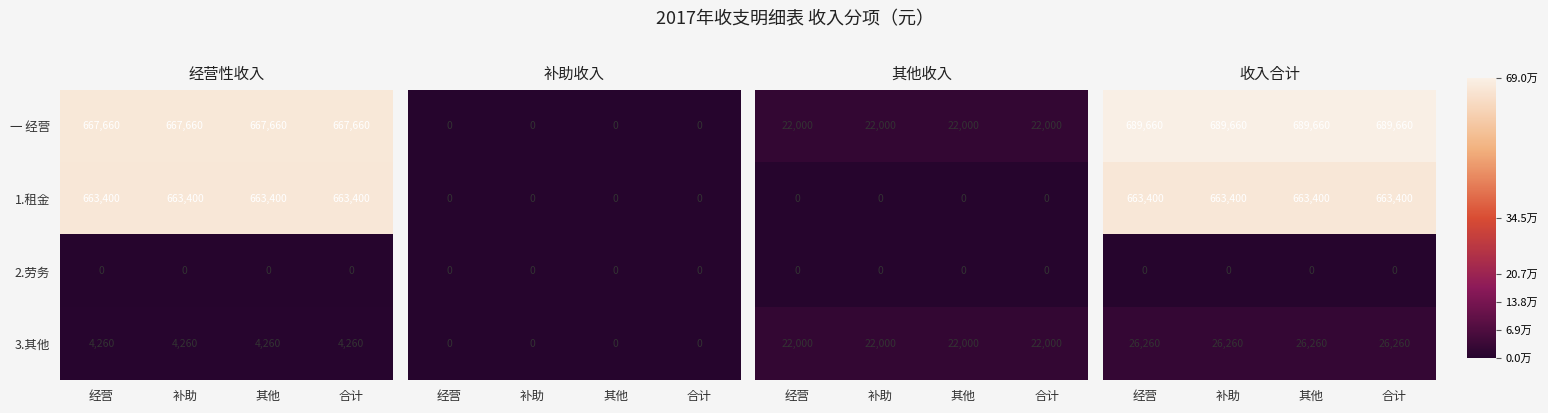

Is the value of 1.租金 at 补助 greater than the value of 3.其他 at 合计?

Yes